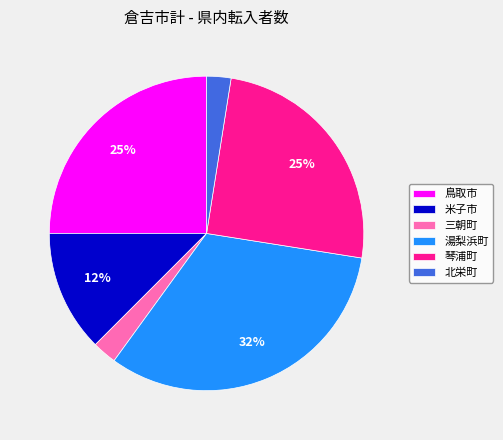

What is the largest slice in the pie chart?

湯梨浜町